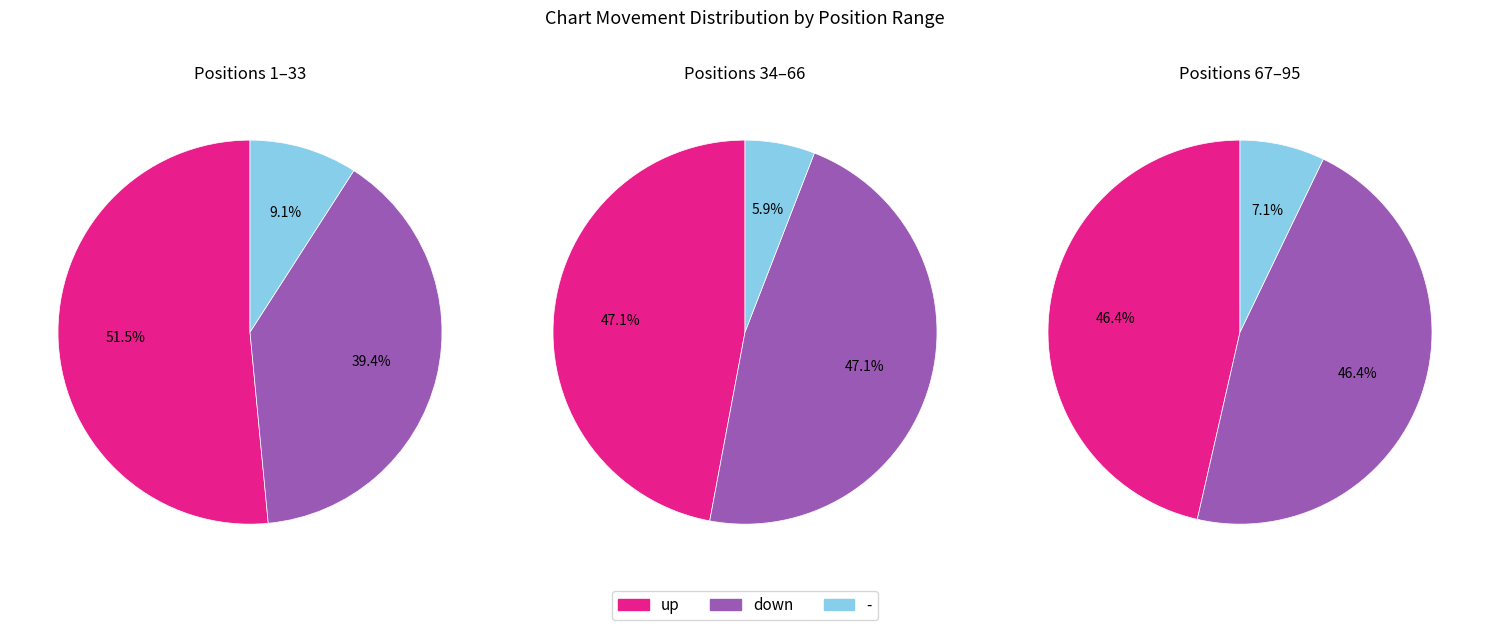

What is the change in value from down to -?

-38